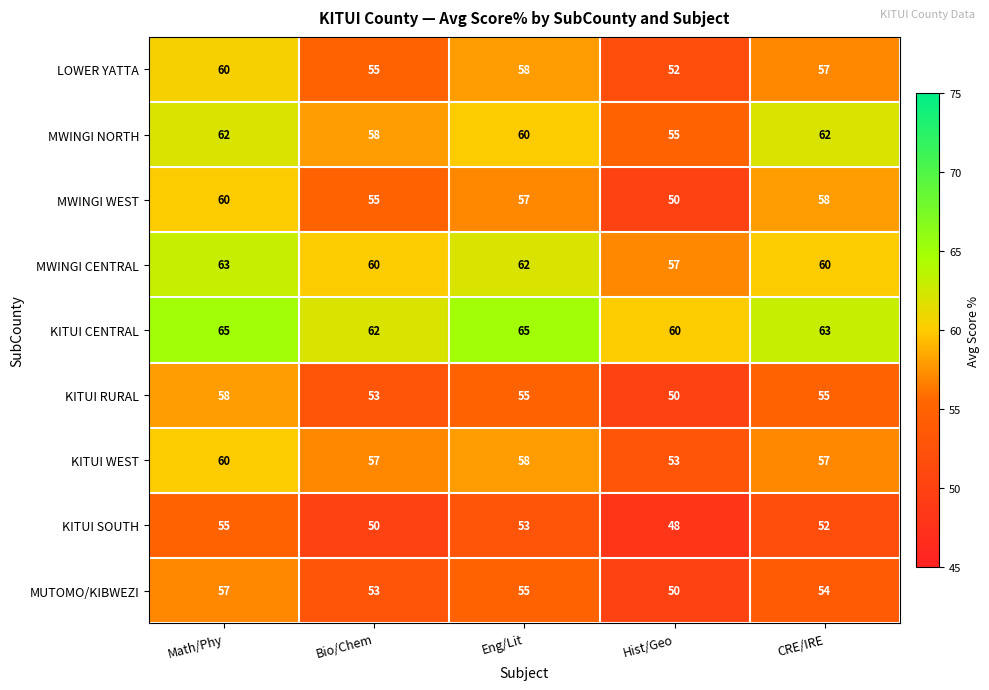

What is the greatest value displayed?

65